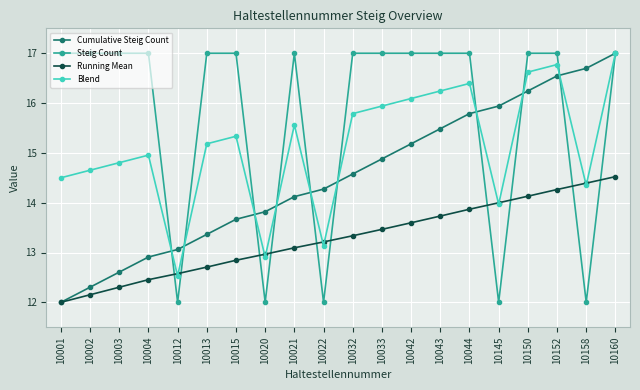

Where does the Cumulative Steig Count series first go above 14?

10021